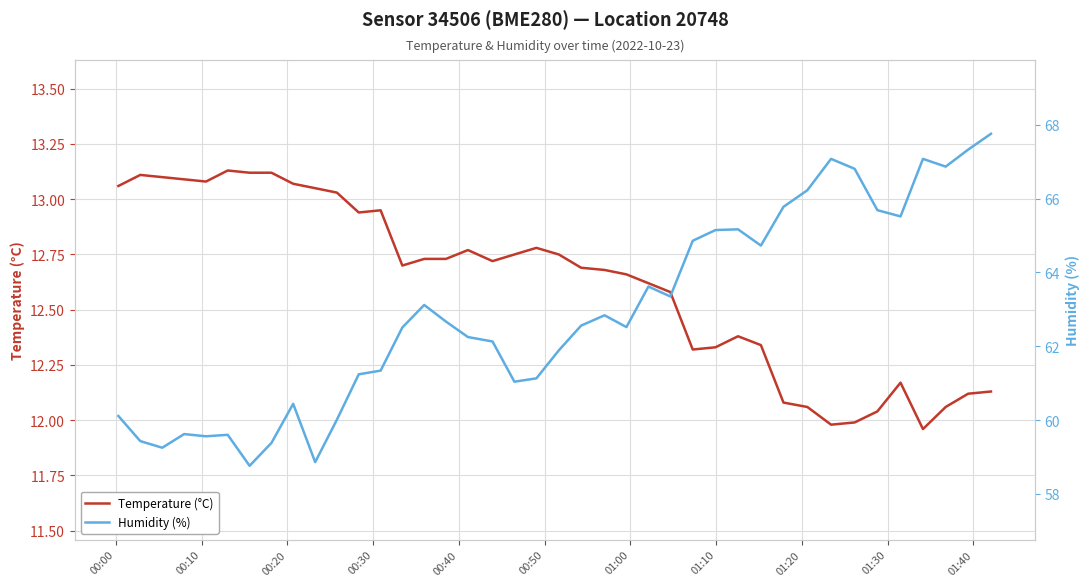

Which series has the largest range (max minus min)?

Humidity (%)